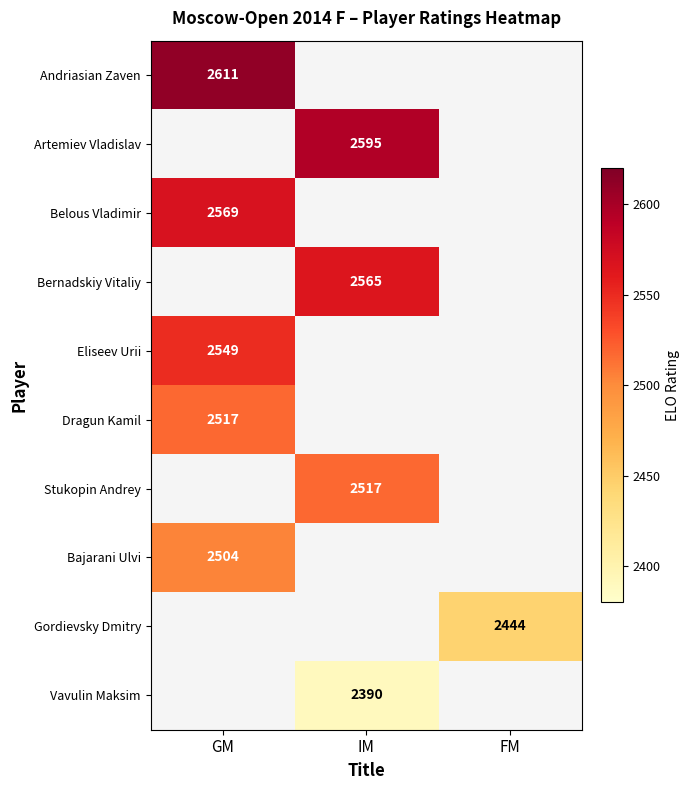

The value of Artemiev Vladislav at IM is 2595. True or false?

True